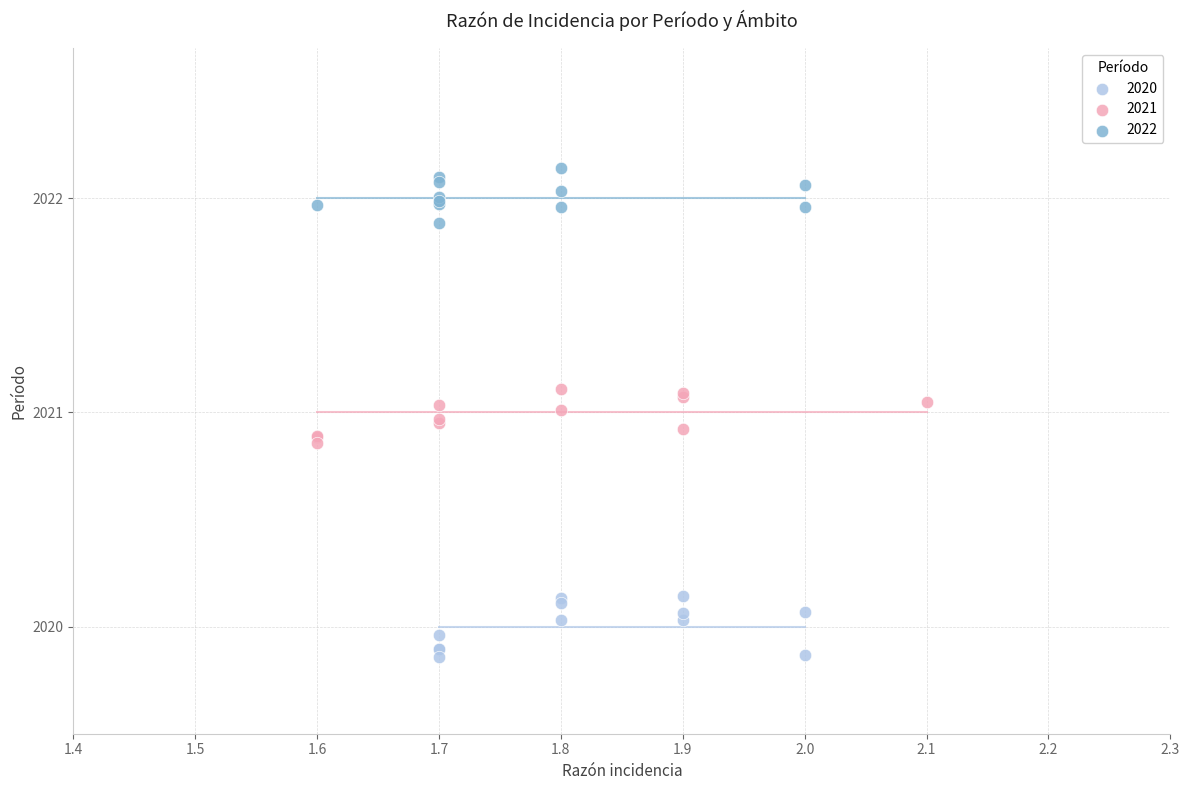

Which series contains the highest Y value?

2022